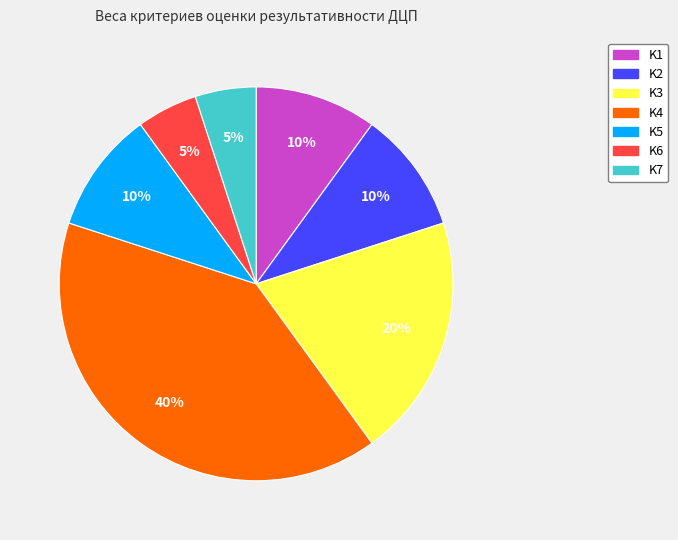

Which category has the biggest portion of the pie?

K4